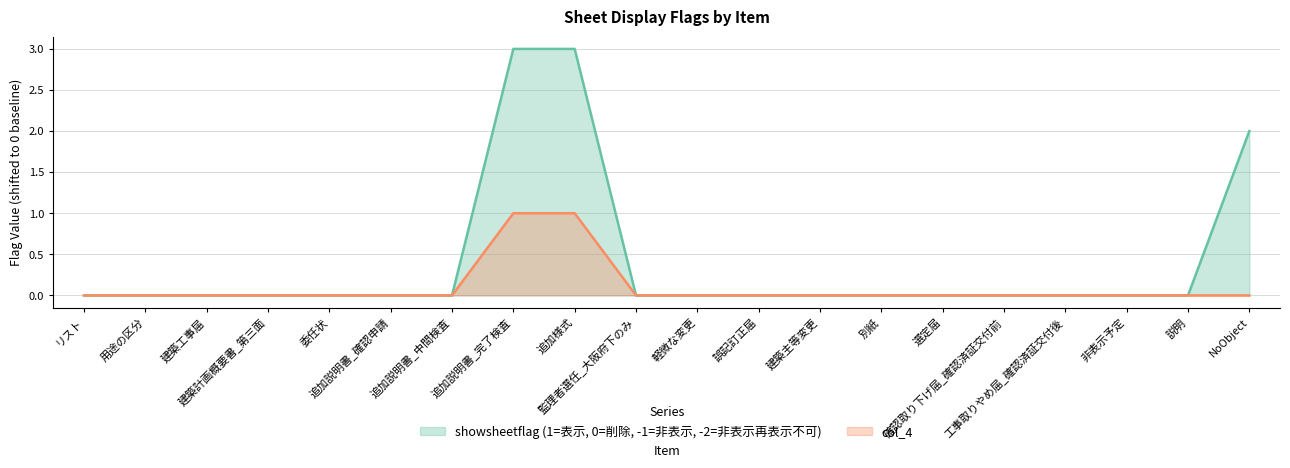

Reading left to right, what are all the values shown in this chart?

showsheetflag (1=表示, 0=削除, -1=非表示, -2=非表示再表示不可): 0	0	0	0	0	0	0	3	3	0	0	0	0	0	0	0	0	0	0	2
col_4: 0	0	0	0	0	0	0	1	1	0	0	0	0	0	0	0	0	0	0	0